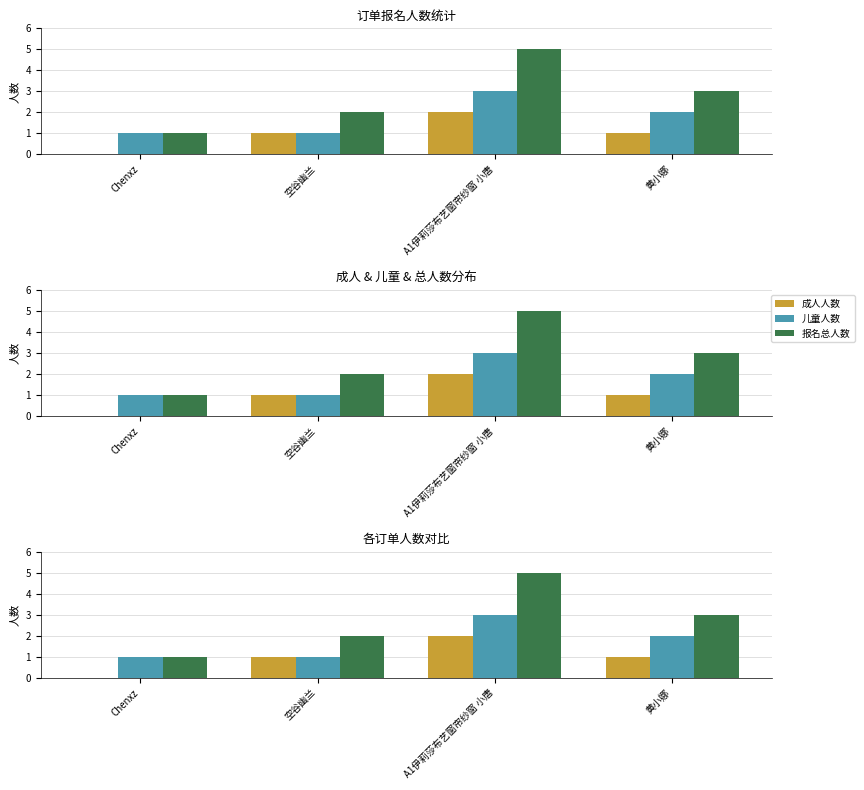

True or false: 报名总人数 has a value of 3 at 空谷幽兰.

False